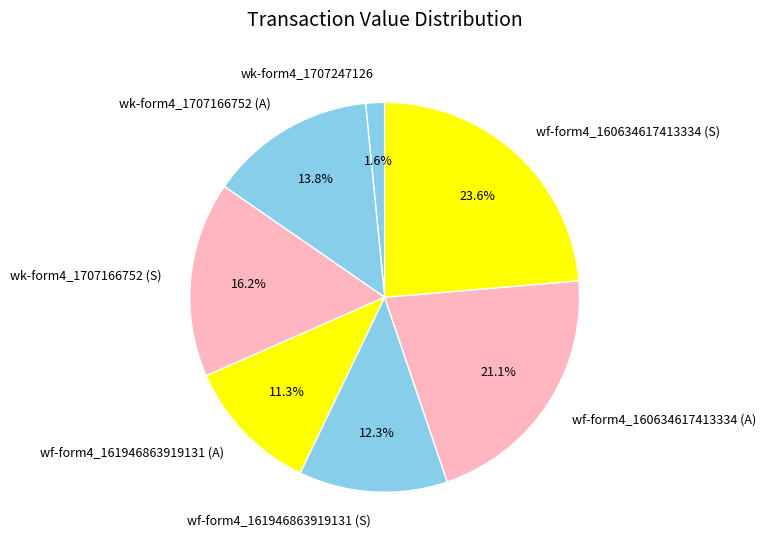

What portion of the pie excludes wf-form4_160634617413334 (S)?

76.4%